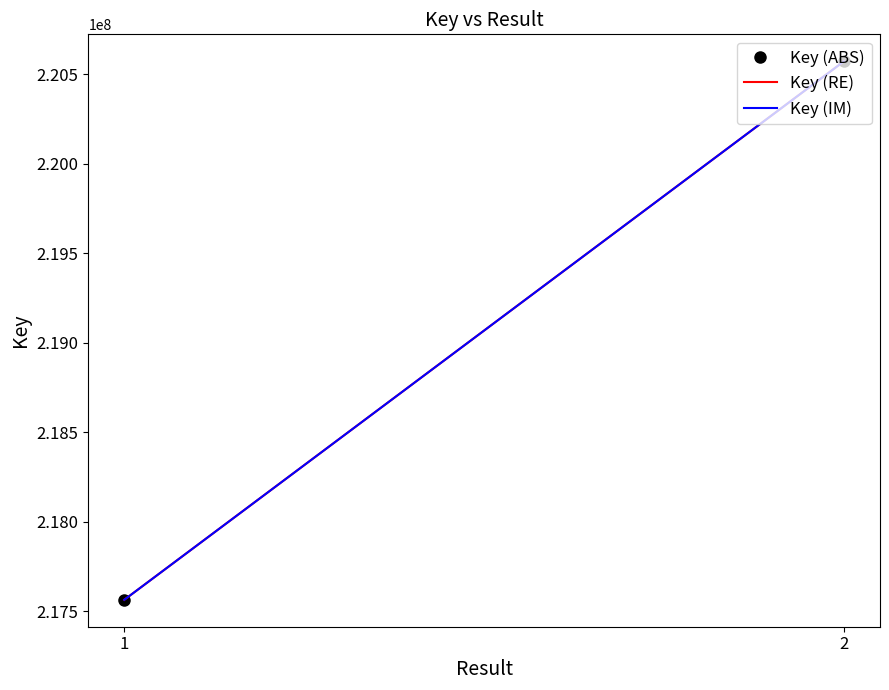

What is the value of the Key (RE) point at the 2nd from the left?

220573564